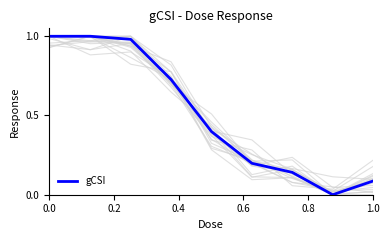

How many positive values are there?

8